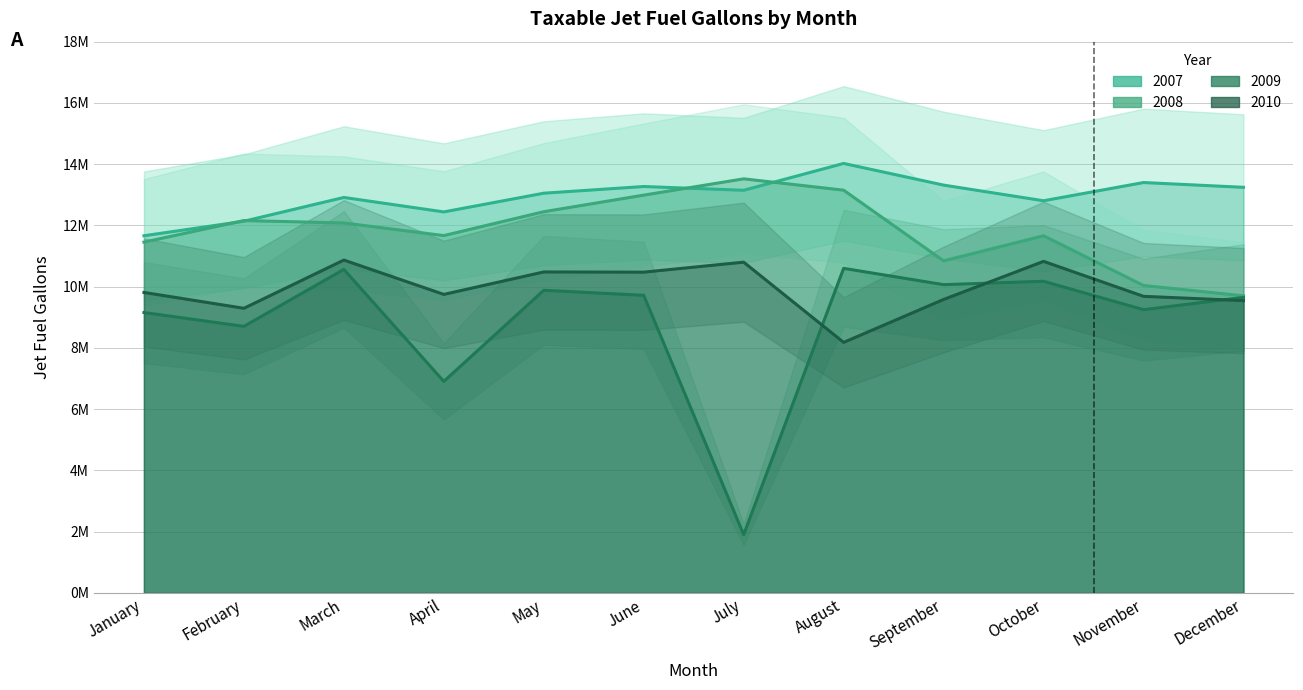

Which has a higher value, December or March?

December